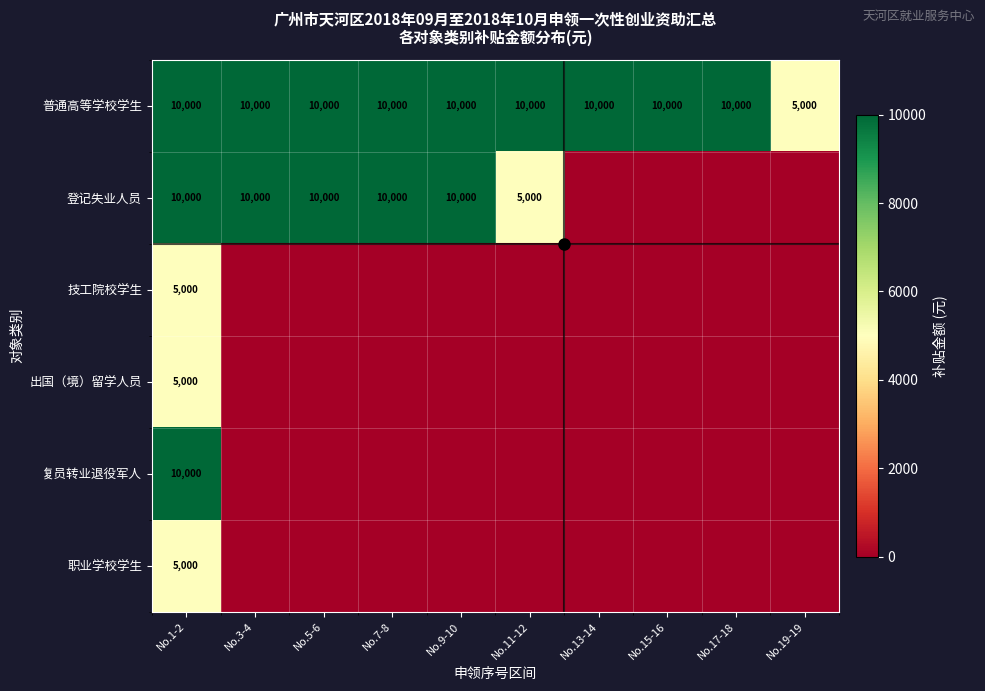

What is the difference between the highest and lowest values at No.17-18?

10000